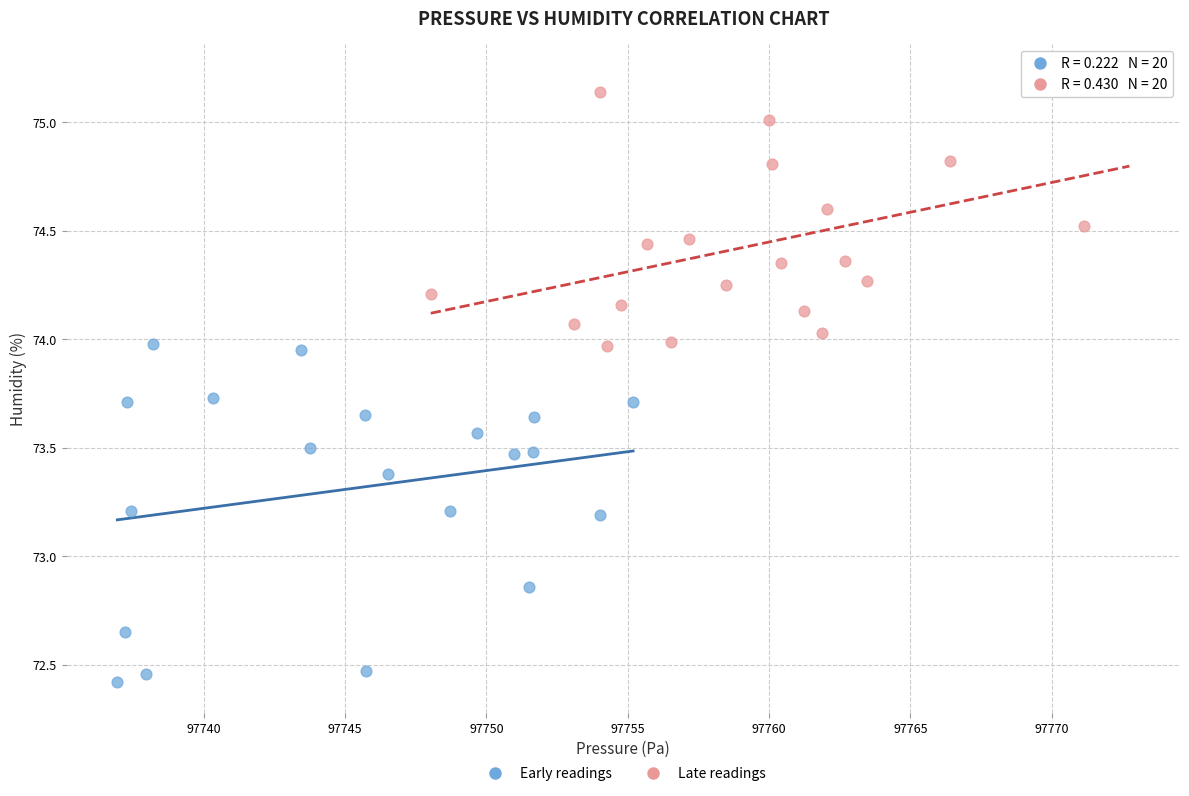

Which series contains the highest Y value?

Late readings